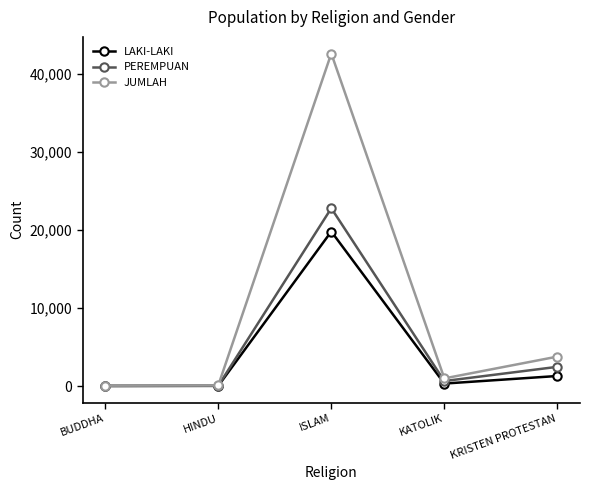

Is the value of JUMLAH at BUDDHA greater than the value of LAKI-LAKI at ISLAM?

No